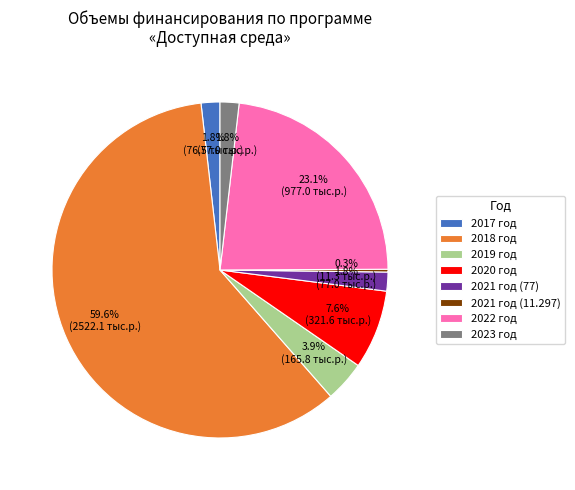

The 2019 год slice represents 4% of the pie. True or false?

True